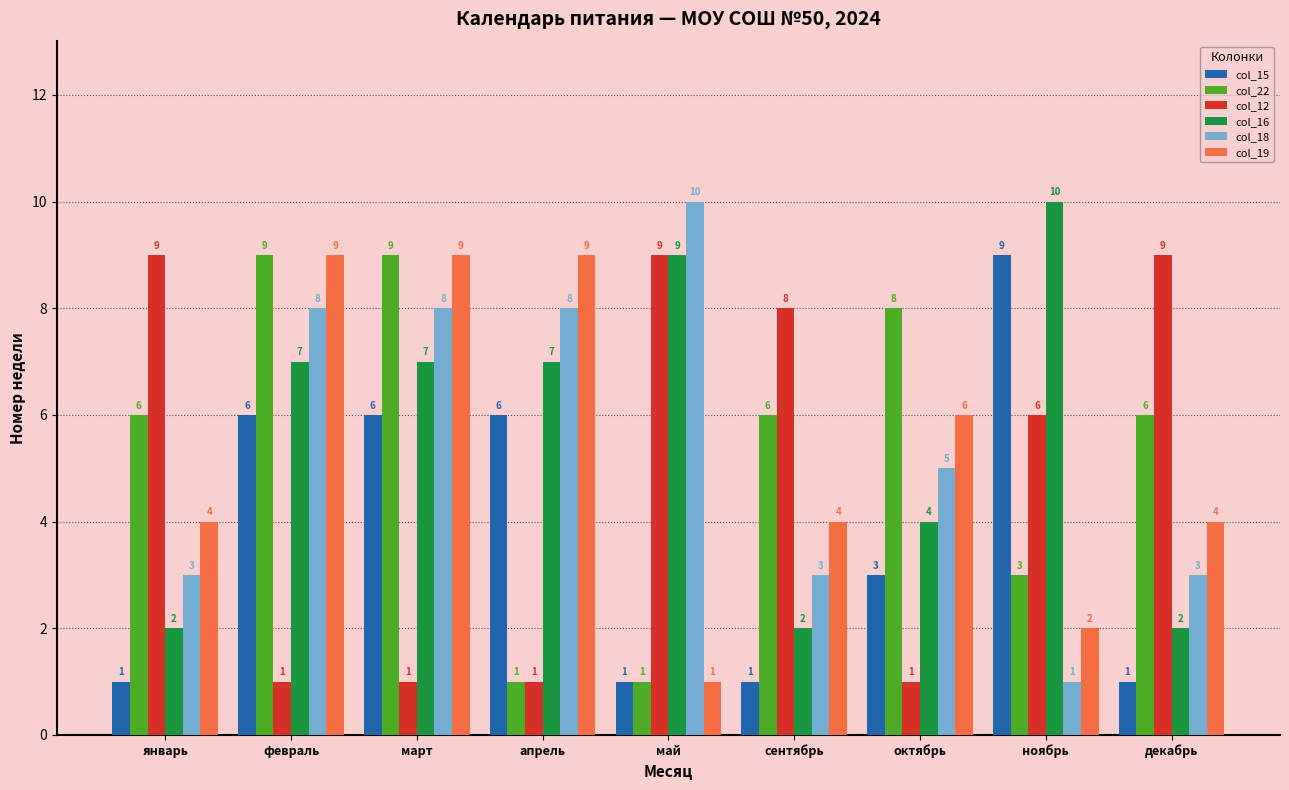

Rank the series at январь from lowest to highest value.

col_15, col_16, col_18, col_19, col_22, col_12